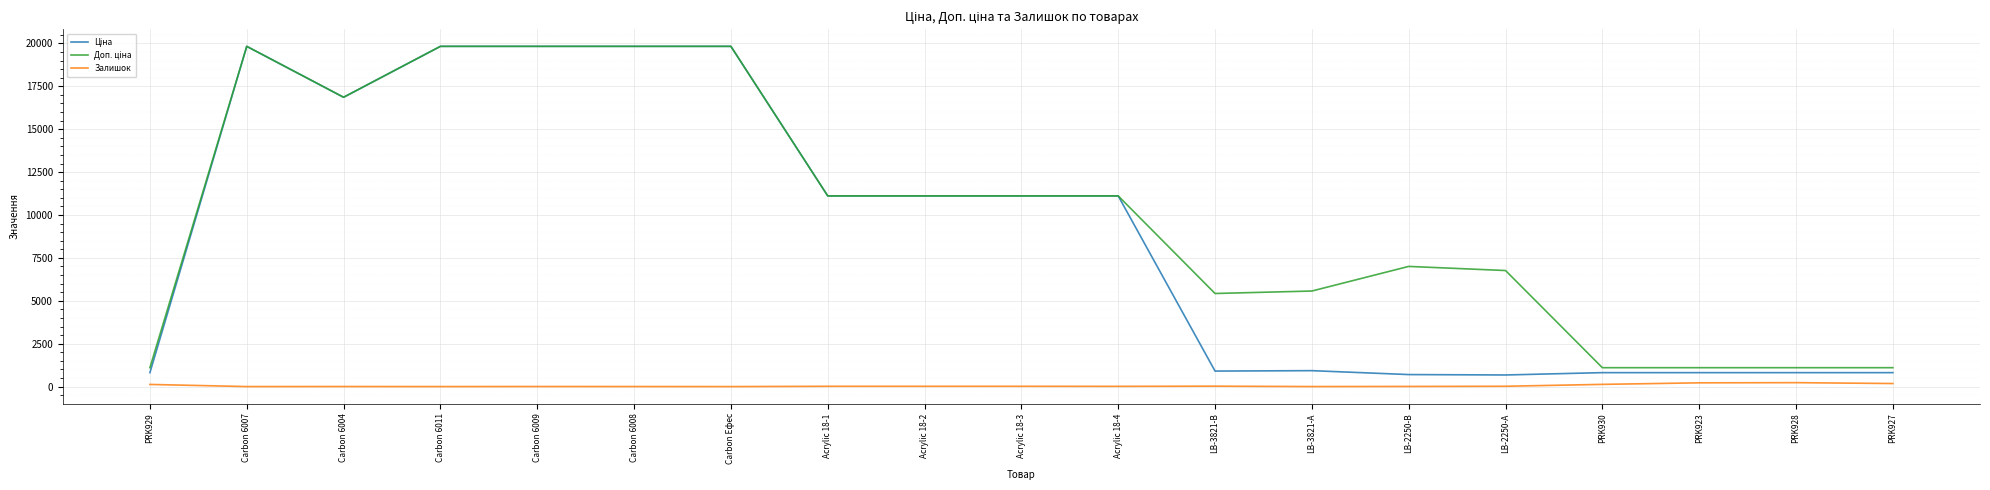

Where is the first local minimum for Залишок?

Carbon 6007